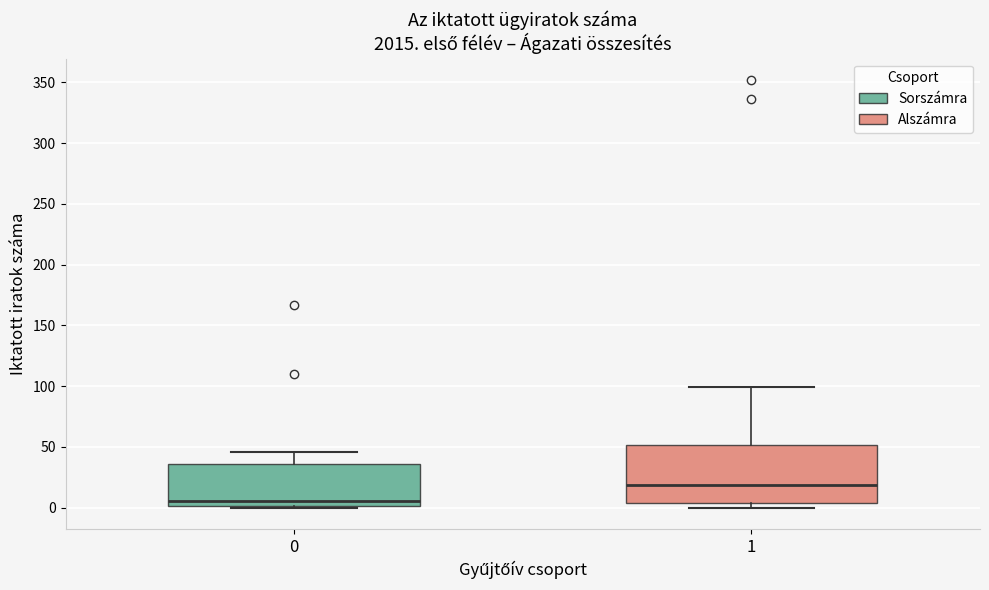

Comparing the boxes themselves (not the whiskers), which one is the tallest?

1